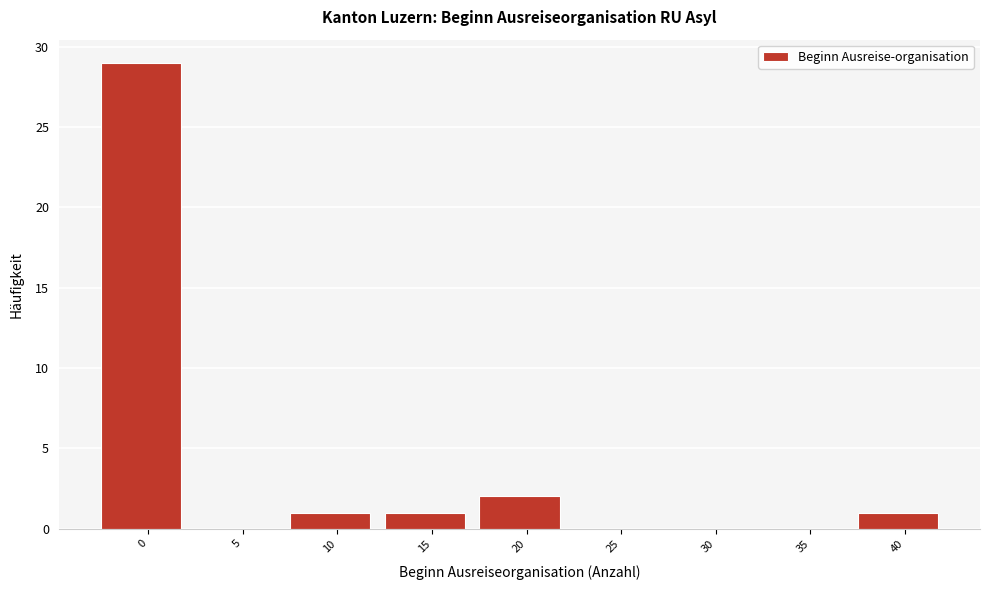

Reading left to right, list all the values displayed in this chart.

0=29	5=0	10=1	15=1	20=2	25=0	30=0	35=0	40=1